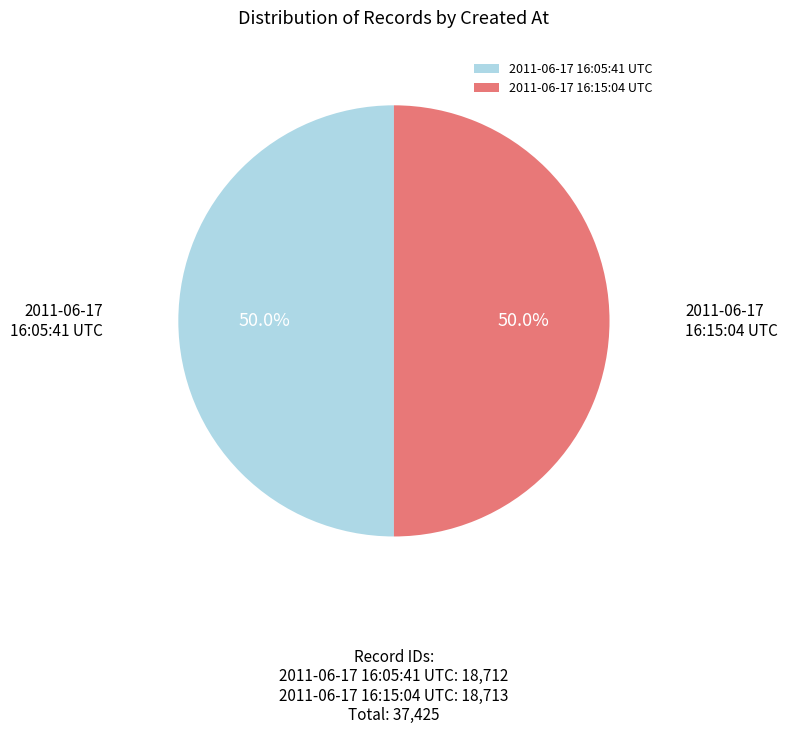

Is it true that 2011-06-17 16:05:41 UTC is 35% of the pie?

False